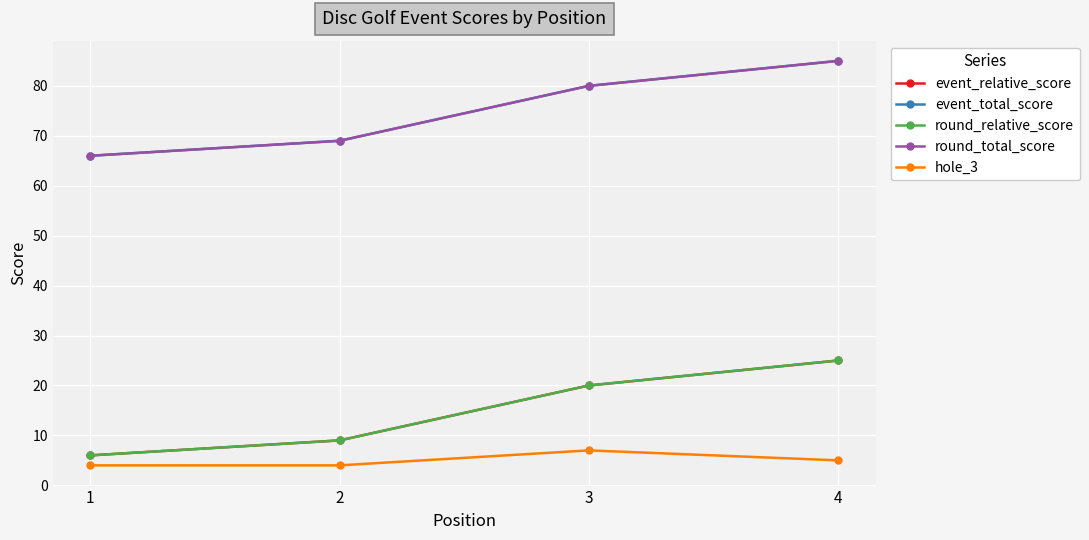

Does the chart have visible grid lines?

Yes